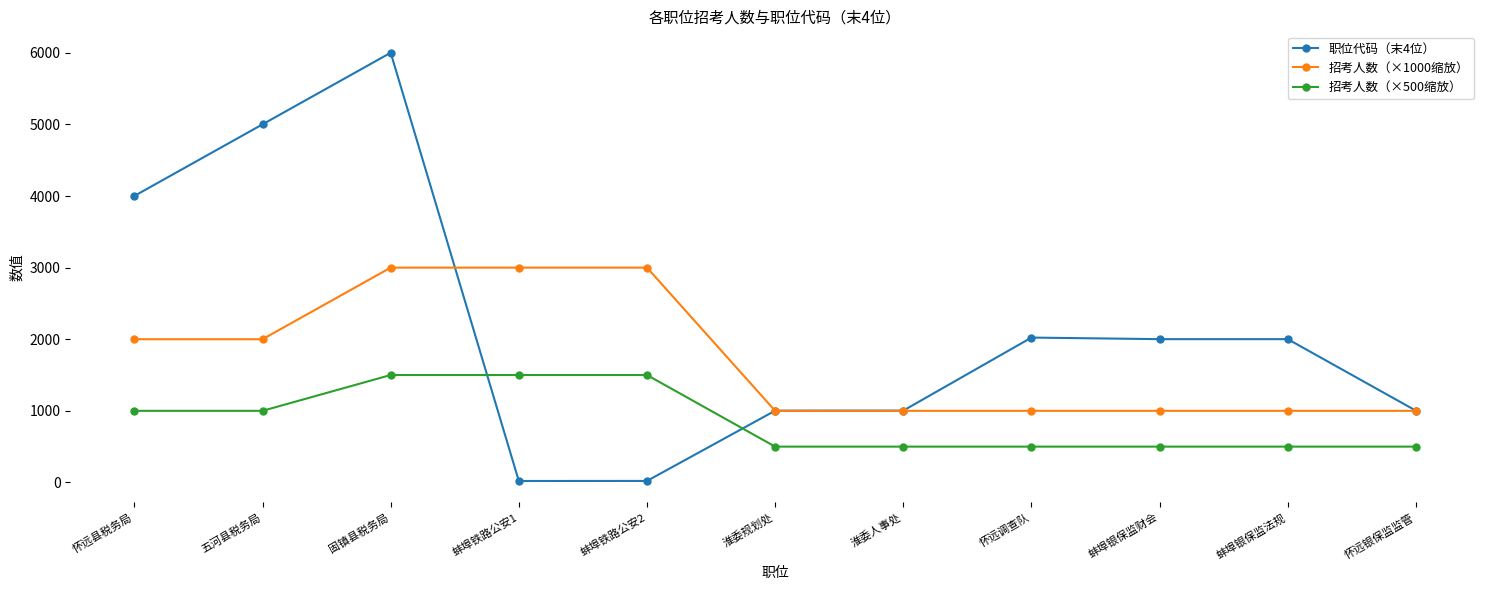

What is the value of the 职位代码（末4位） point at the 9th from the left?

2001